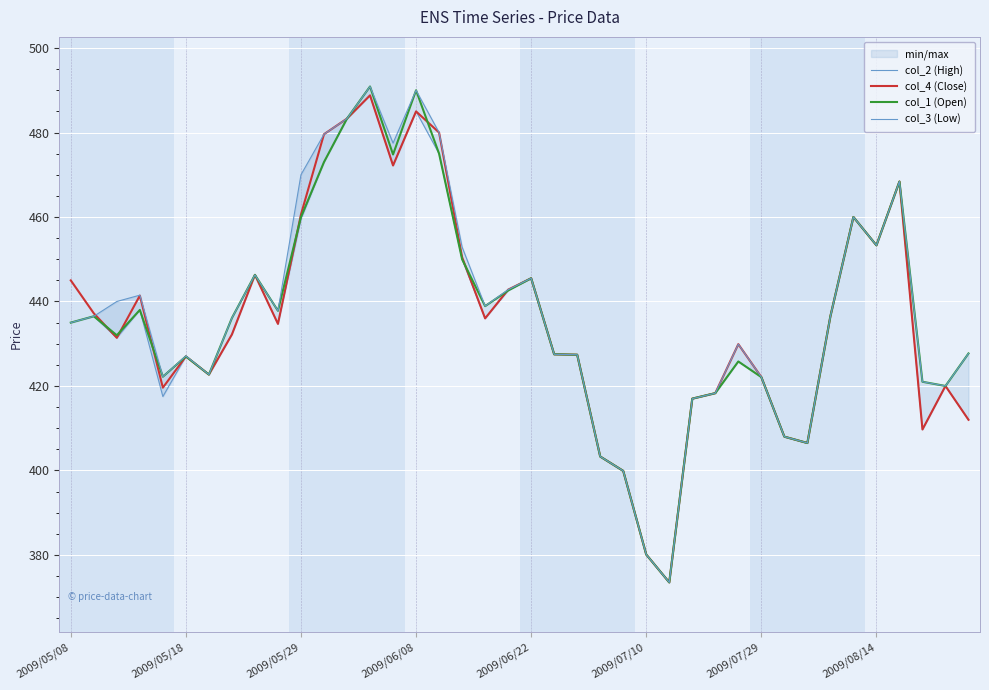

What position from the right is 38?

2